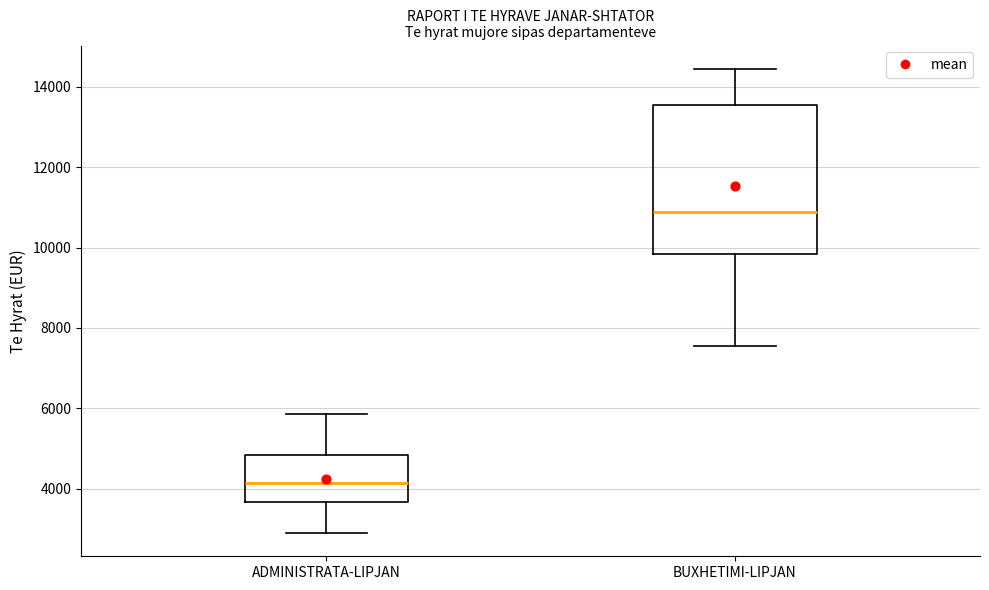

Comparing the boxes themselves (not the whiskers), which one is the tallest?

BUXHETIMI-LIPJAN